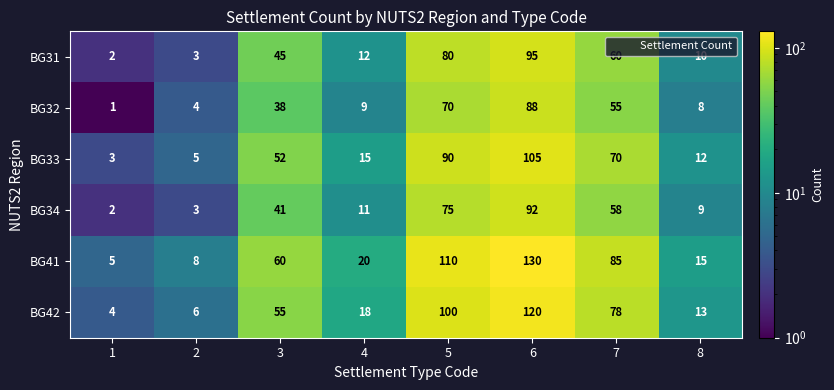

What is the spread (max minus min) of values at 8?

7